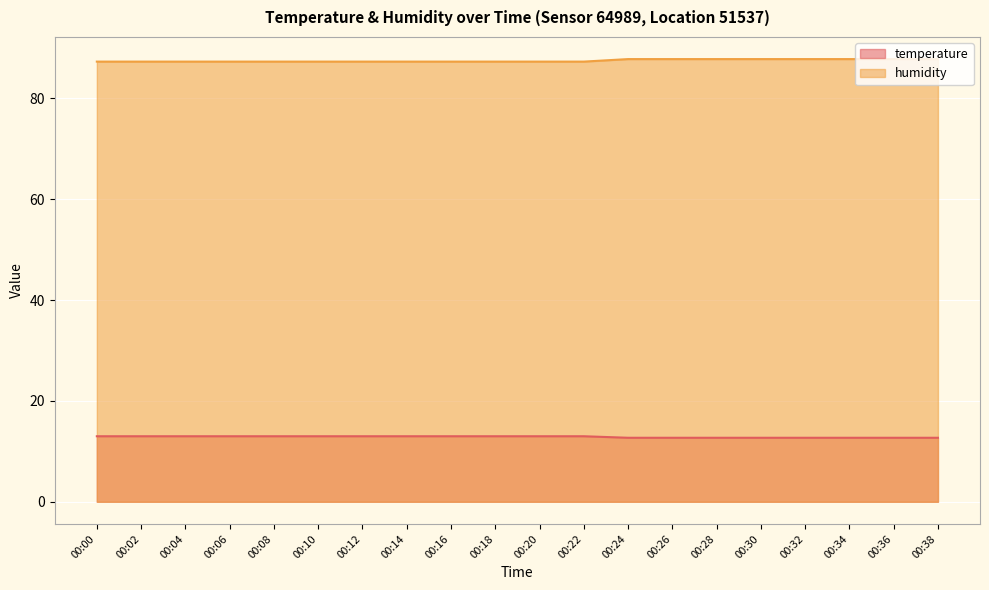

List the series in order of their overall mean, highest first.

humidity, temperature